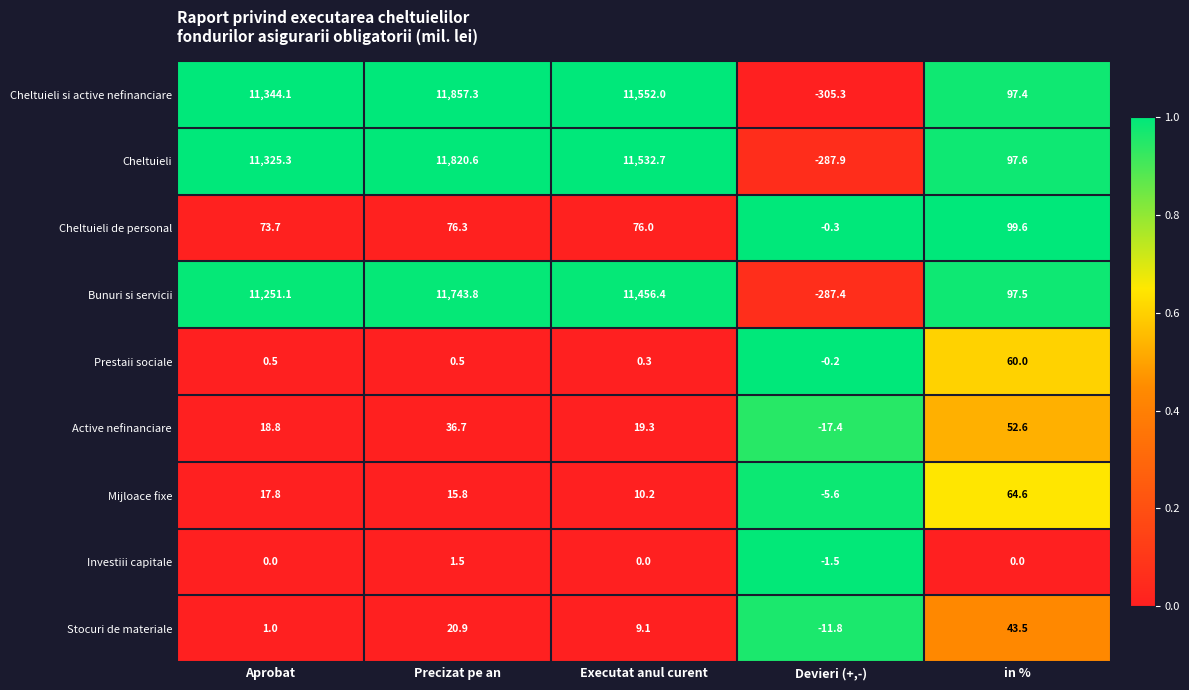

What is the difference between the second highest and second lowest values in the Cheltuieli si active nefinanciare series?

11454.6